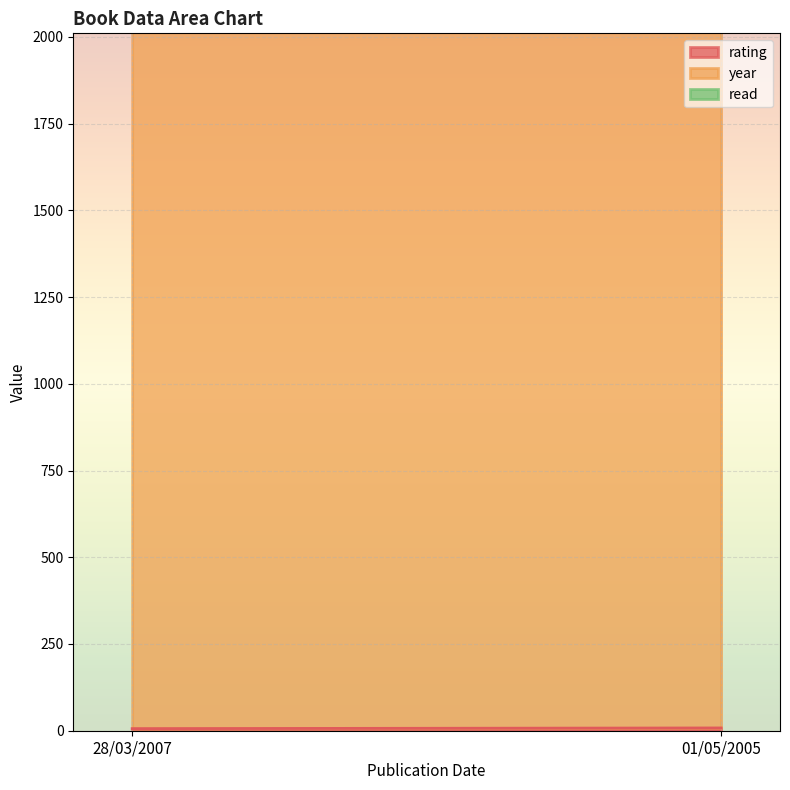

What is the label of the 2nd point from the right?

28/03/2007